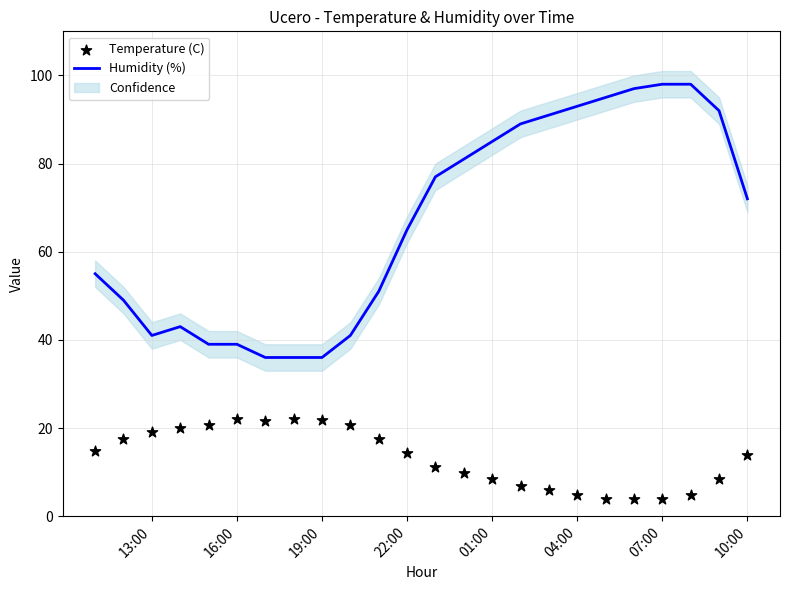

What are all the series names shown in the legend?

Humidity (%), Temperature (C)